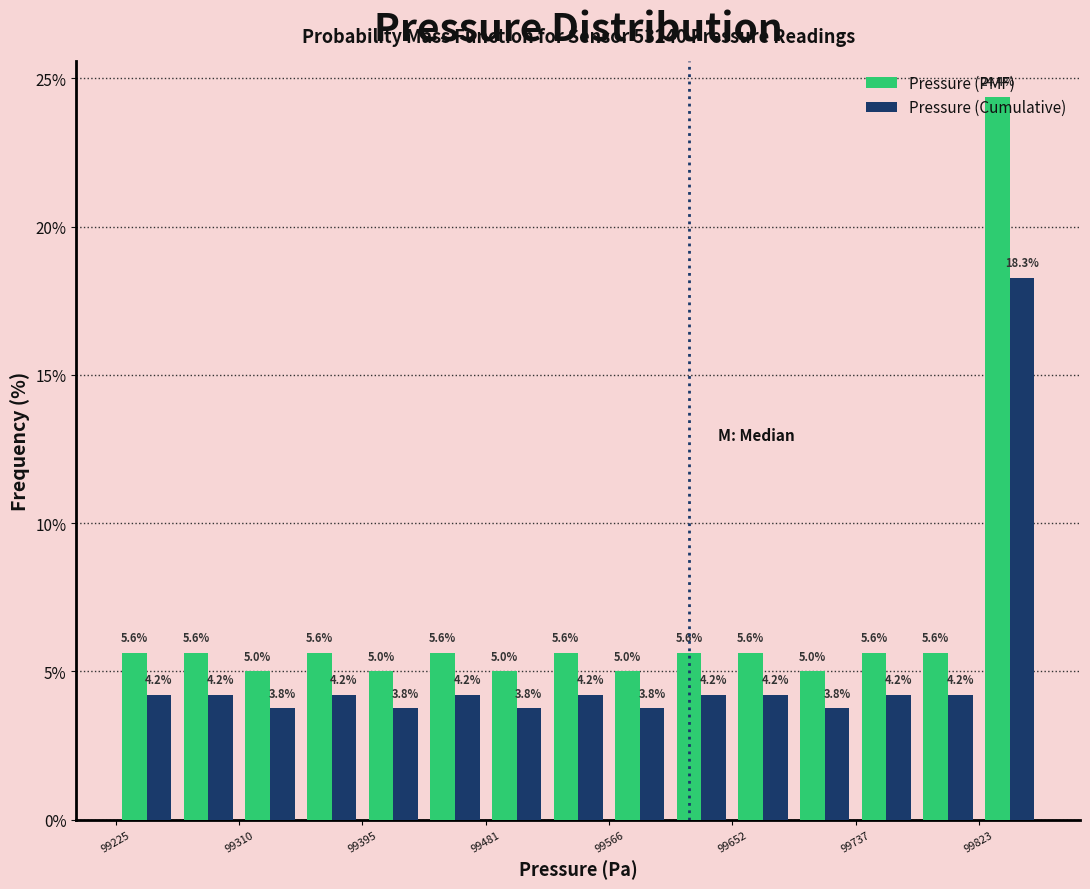

In the Pressure (Cumulative) series, which range on the x-axis has the tallest bar?

99820 to 99870